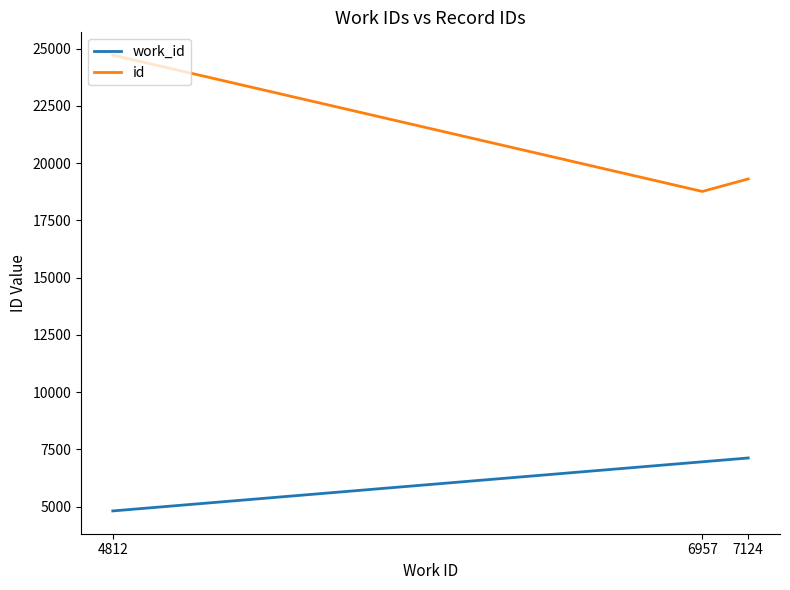

How many lines are shown in the chart?

2